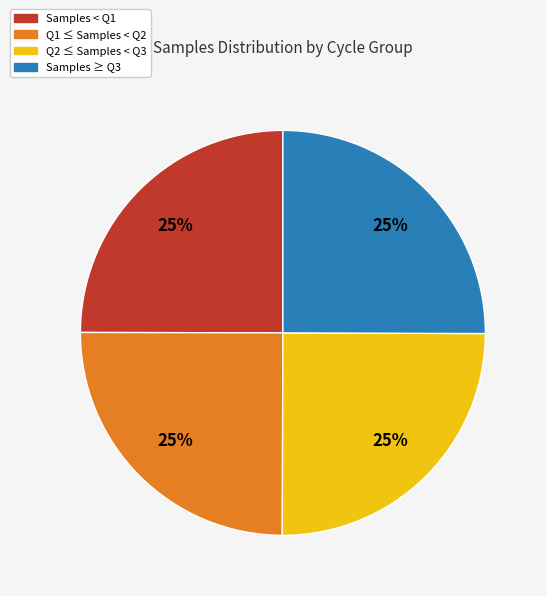

Is there a majority slice in this chart?

No